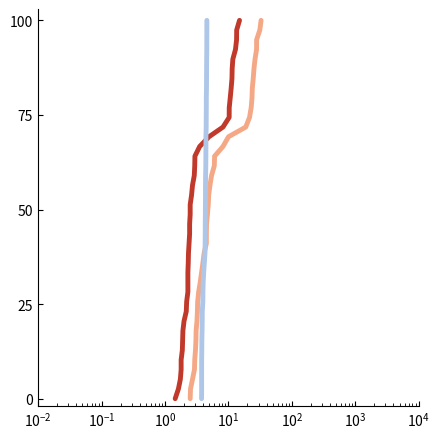

True or false: SDS_P1 and BME280_pressure intersect in this chart.

False